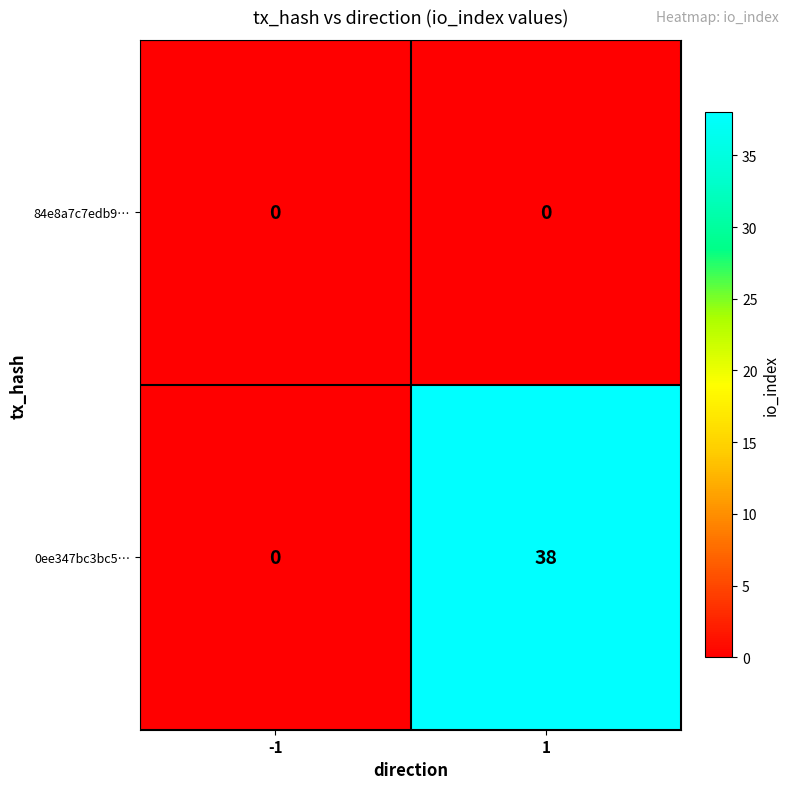

Which series has the largest total across all categories?

0ee347bc3bc5…